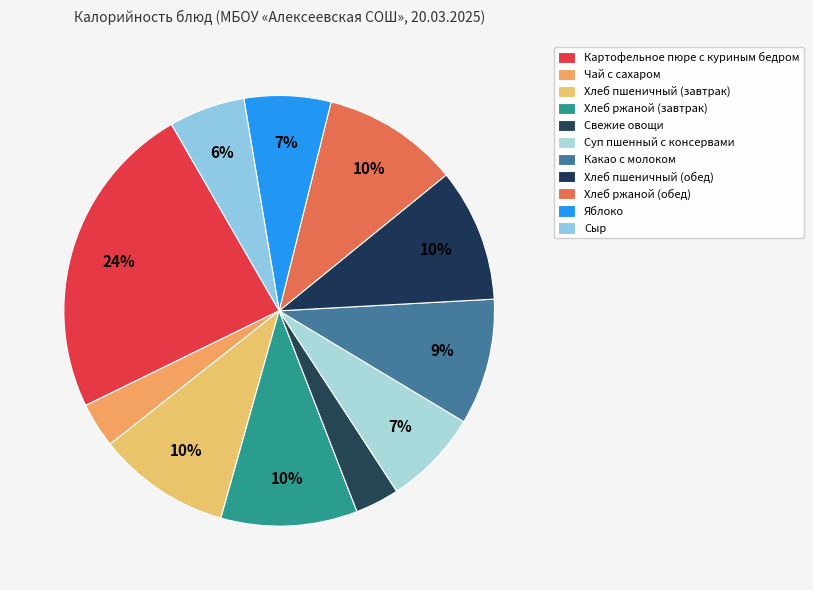

What is the change in value from Чай с сахаром to Суп пшенный с консервами?

+69.2